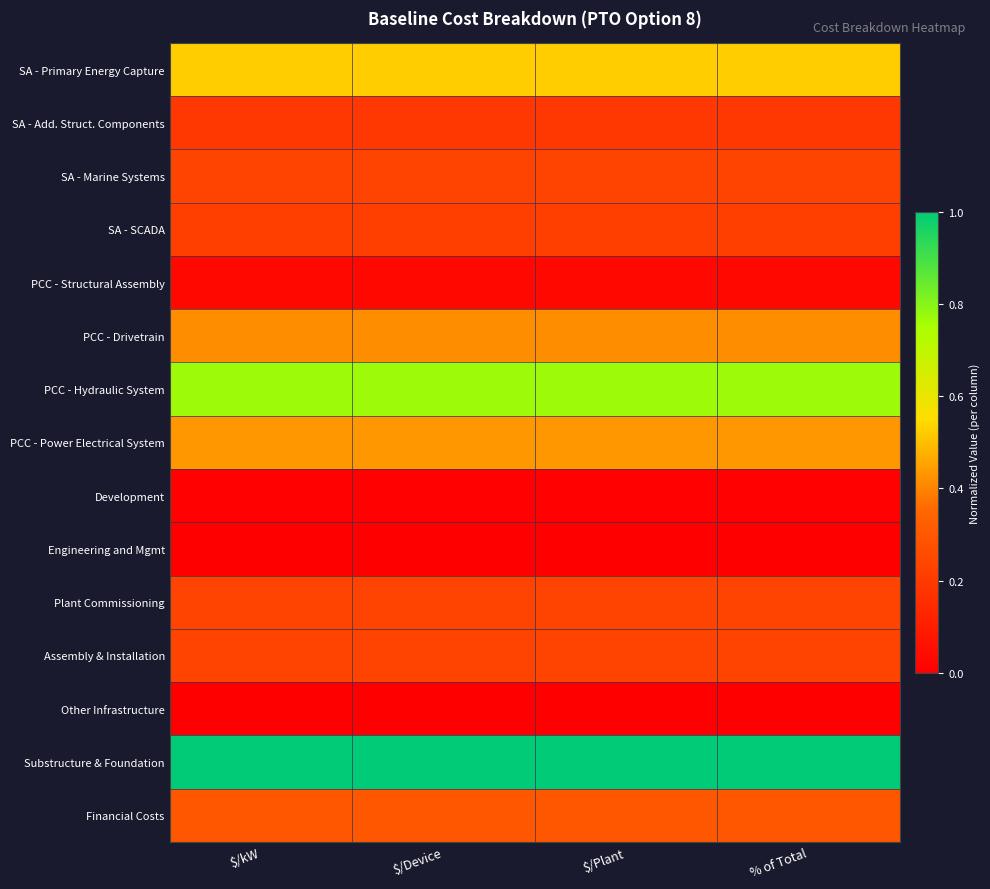

Rank the series at $/kW from lowest to highest value.

Engineering and Mgmt, Other Infrastructure, Development, PCC - Structural Assembly, SA - Add. Struct. Components, SA - SCADA, SA - Marine Systems, Plant Commissioning, Assembly & Installation, Financial Costs, PCC - Drivetrain, PCC - Power Electrical System, SA - Primary Energy Capture, PCC - Hydraulic System, Substructure & Foundation